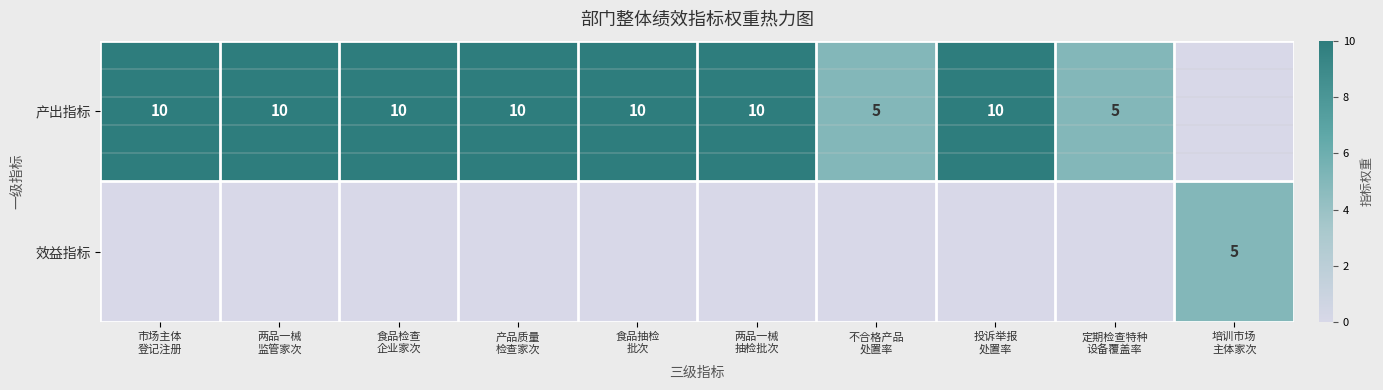

How many data points does each series have?

10